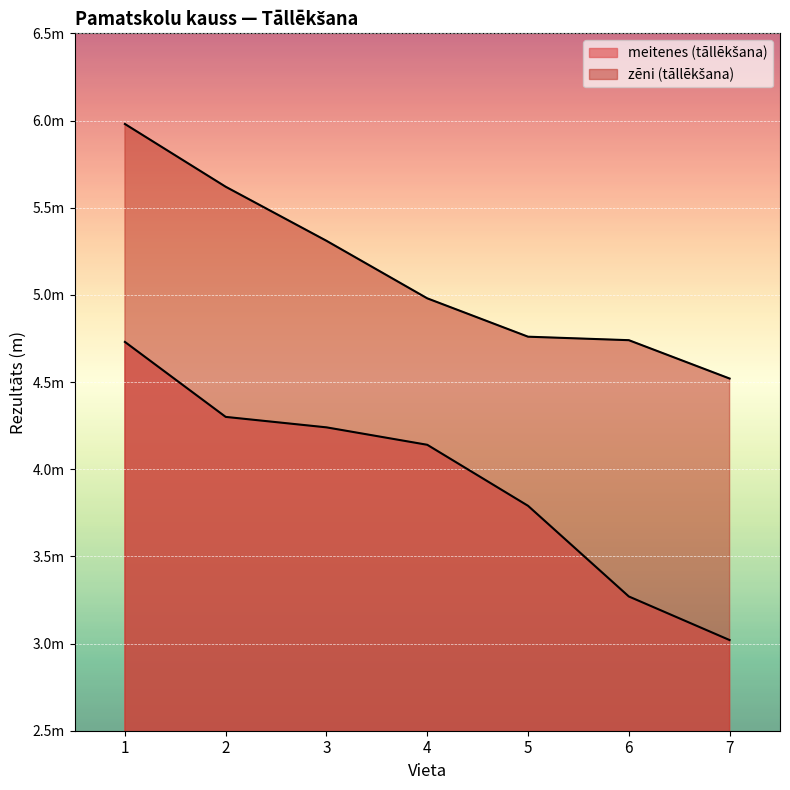

The value of meitenes (tāllēkšana) at 4 is 1.0. True or false?

False